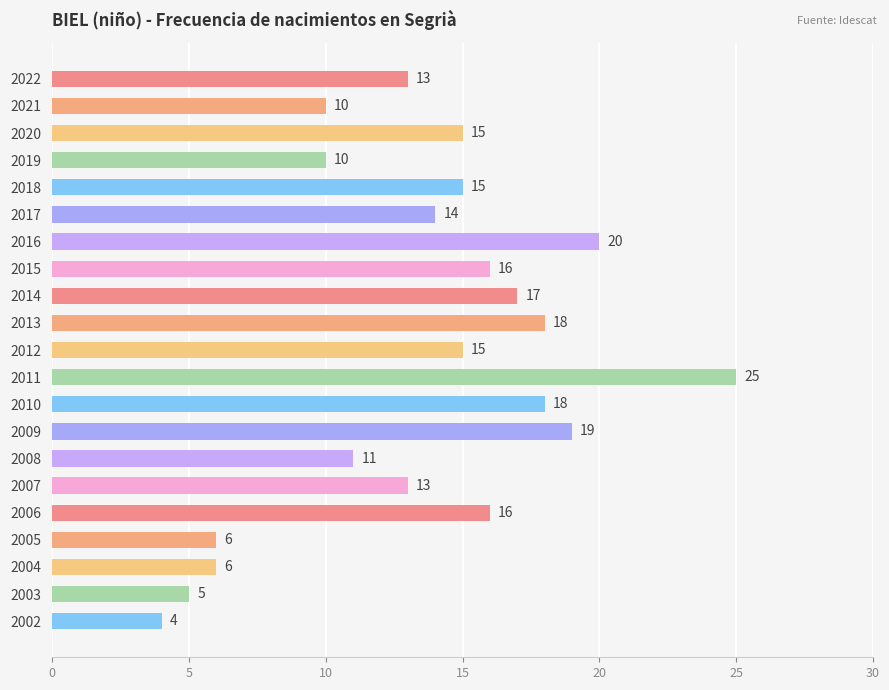

What is the difference between the maximum and minimum values?

21